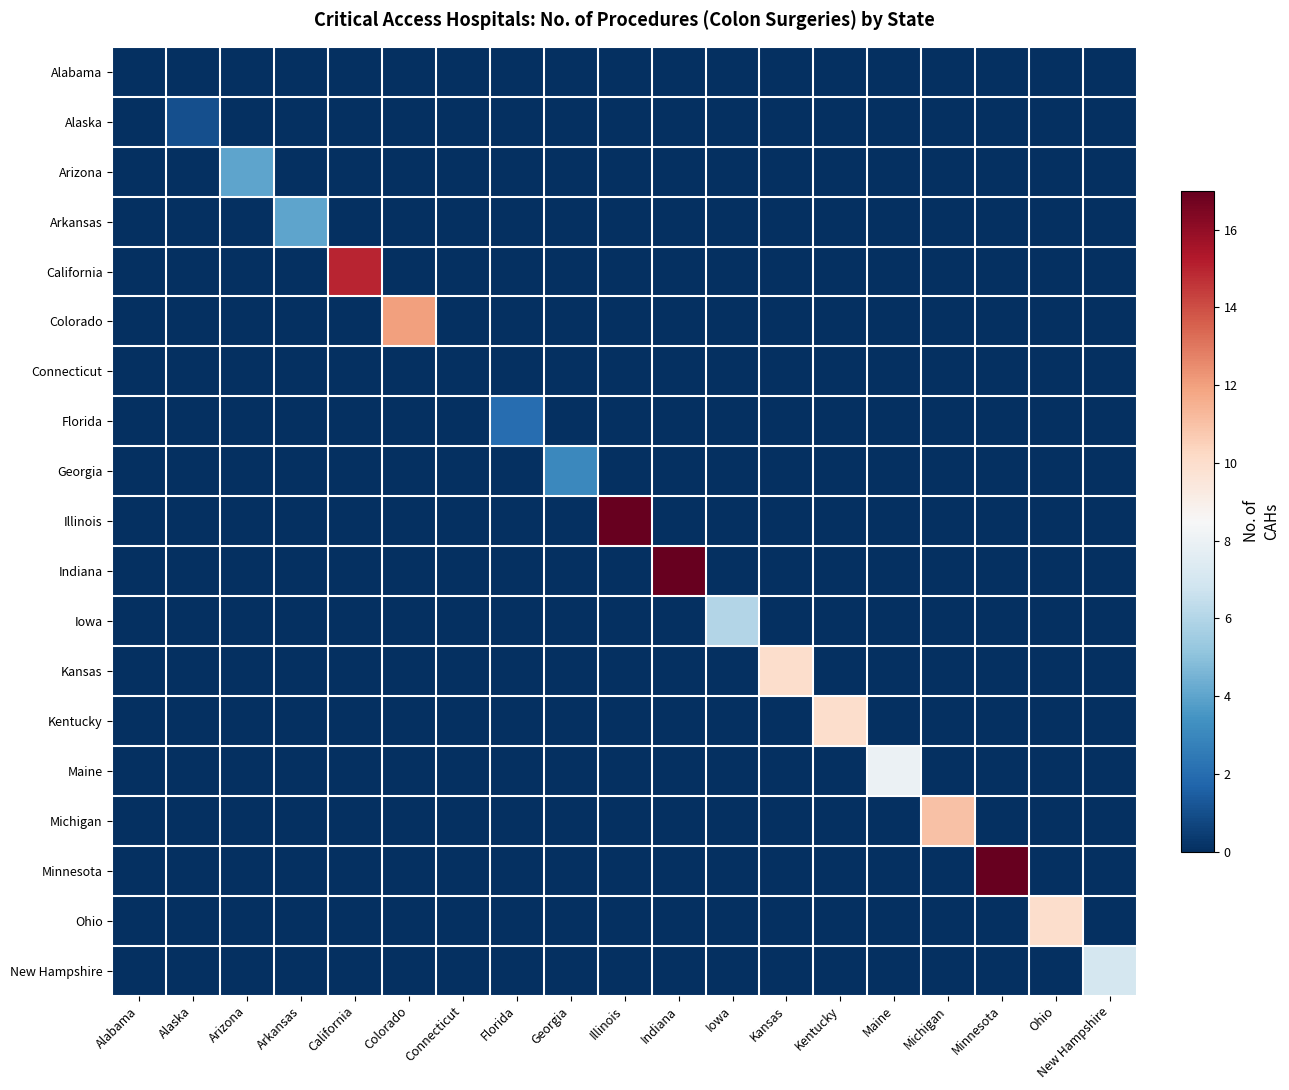

List the series in order of their peak value, lowest first.

Alabama, Connecticut, Alaska, Florida, Georgia, Arizona, Arkansas, Iowa, New Hampshire, Maine, Kansas, Kentucky, Ohio, Michigan, Colorado, California, Illinois, Indiana, Minnesota